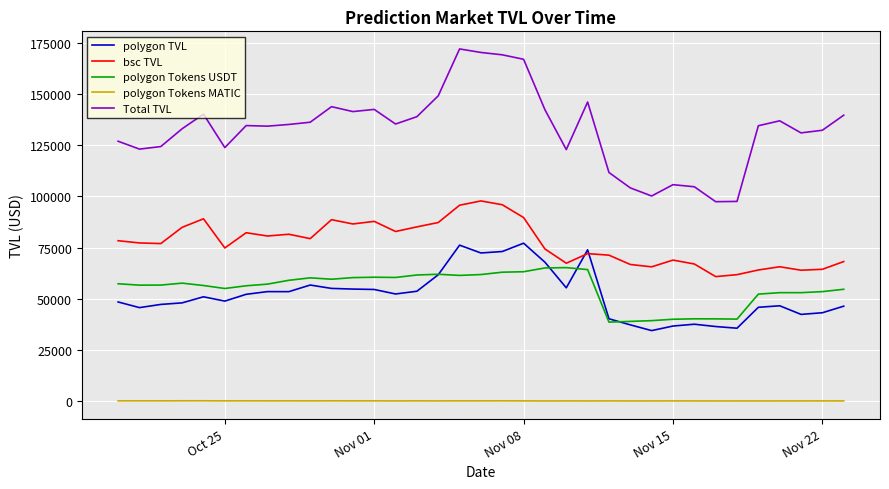

True or false: polygon Tokens MATIC and bsc TVL intersect in this chart.

False